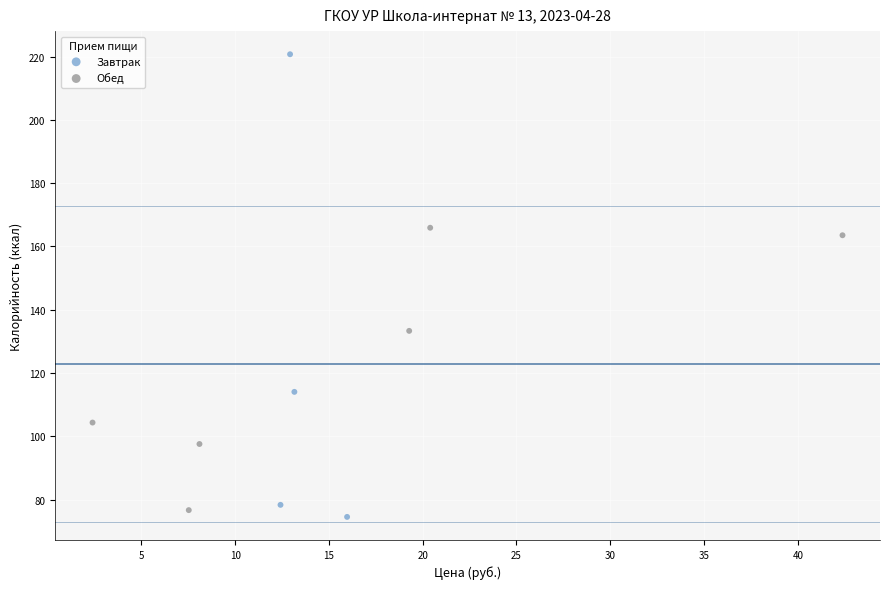

Which series has the widest spread of Y values?

Завтрак